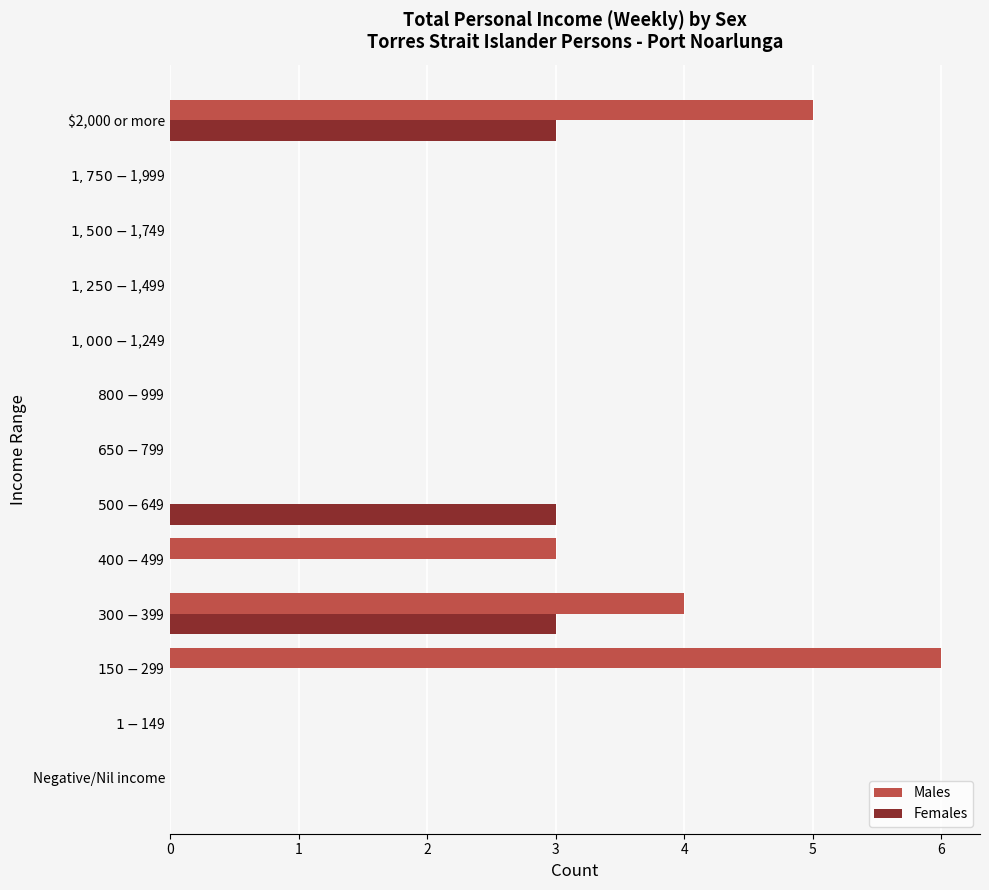

At which category is the sum across all series the highest?

$2,000 or more